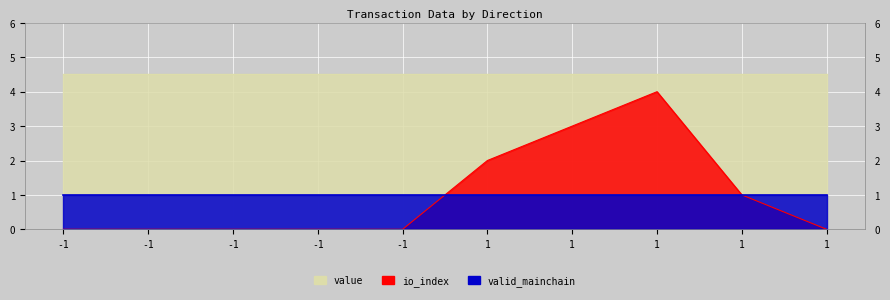

At which category is the sum across all series the highest?

1